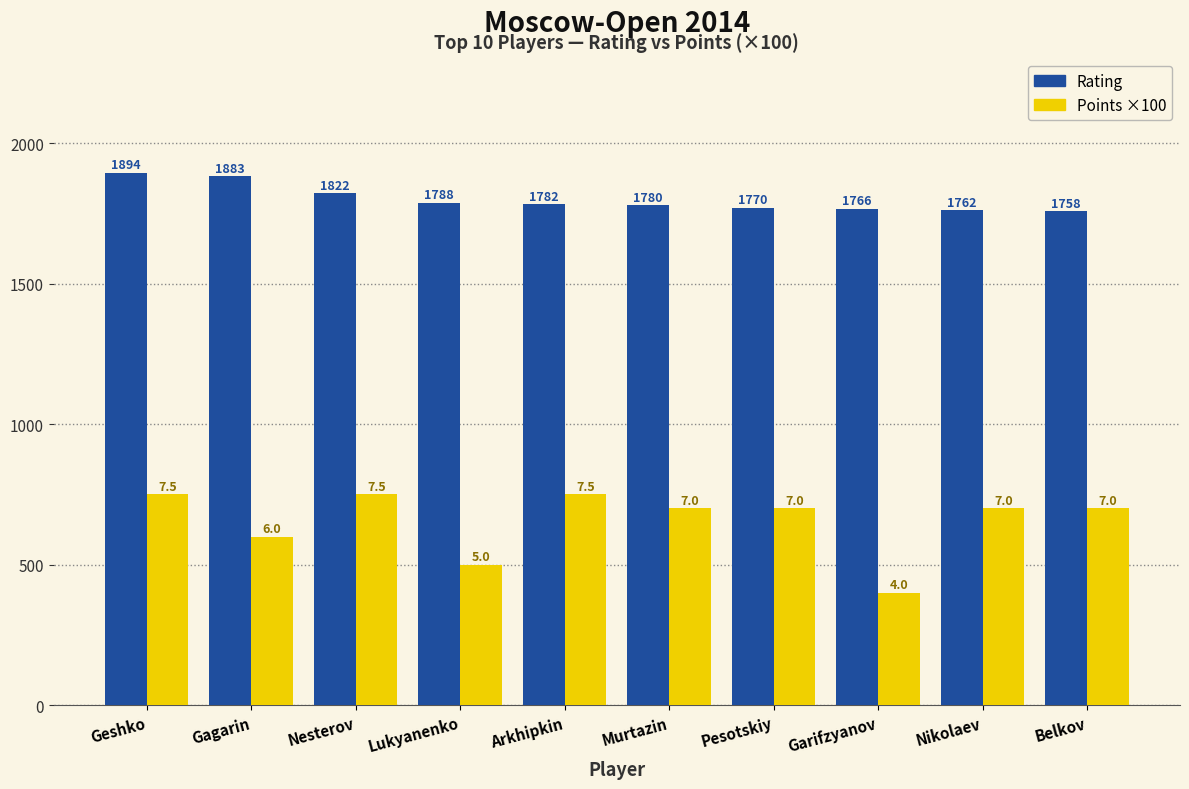

What is the spread (max minus min) of values at Nesterov?

1072